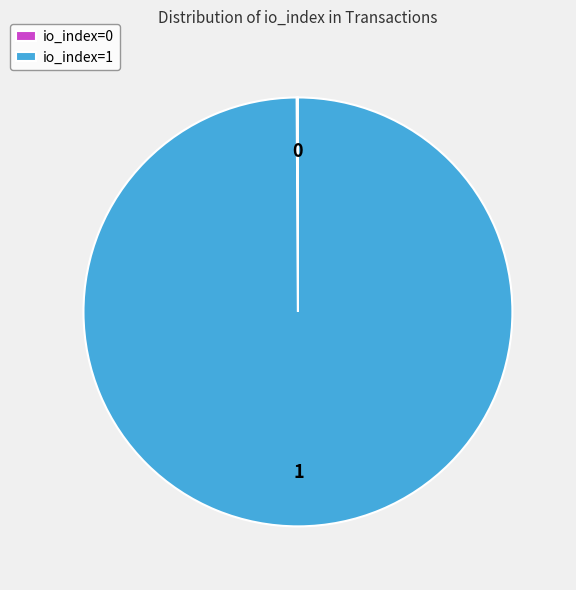

Which slice is the largest?

io_index=1